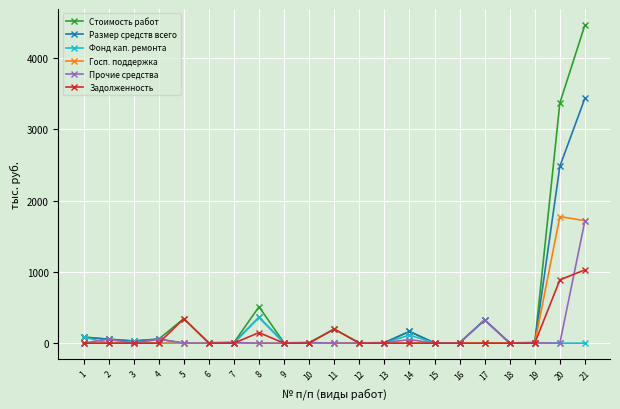

How many data points does each series have?

21